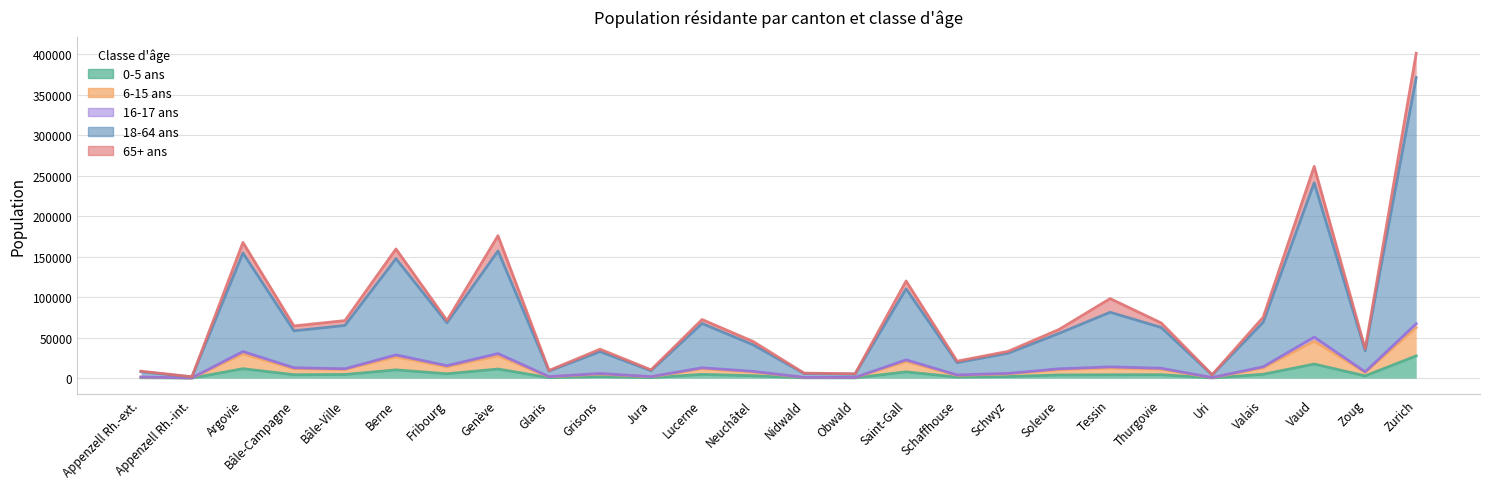

At how many categories does at least one series exceed 126016?

5